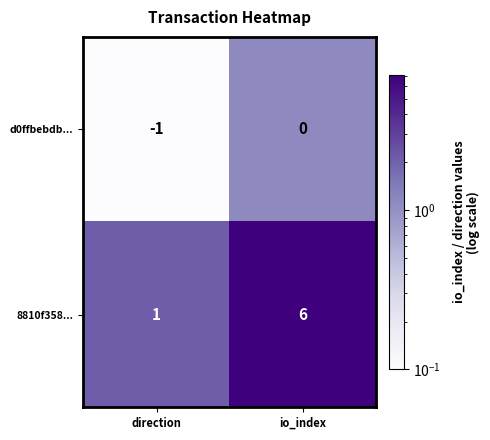

How many series are shown in this chart?

2